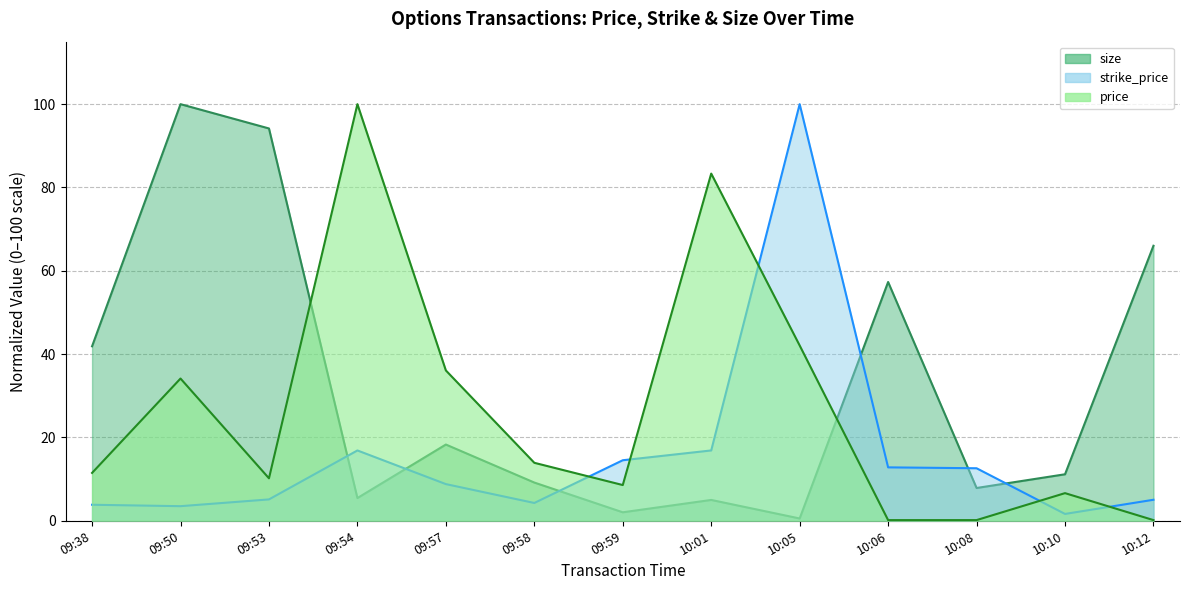

Reading right to left, transcribe all the data shown in this chart.

strike_price: 10:12=5.0	10:10=1.6	10:08=12.6	10:06=12.8	10:05=100.0	10:01=16.9	09:59=14.5	09:58=4.3	09:57=8.8	09:54=16.9	09:53=5.1	09:50=3.5	09:38=3.8
price: 10:12=0.2	10:10=6.6	10:08=0.2	10:06=0.2	10:05=42.1	10:01=83.3	09:59=8.6	09:58=13.9	09:57=36.1	09:54=100.0	09:53=10.2	09:50=34.1	09:38=11.5
size: 10:12=66.0	10:10=11.2	10:08=7.9	10:06=57.3	10:05=0.6	10:01=5.0	09:59=2.0	09:58=9.2	09:57=18.3	09:54=5.5	09:53=94.2	09:50=100.0	09:38=41.9